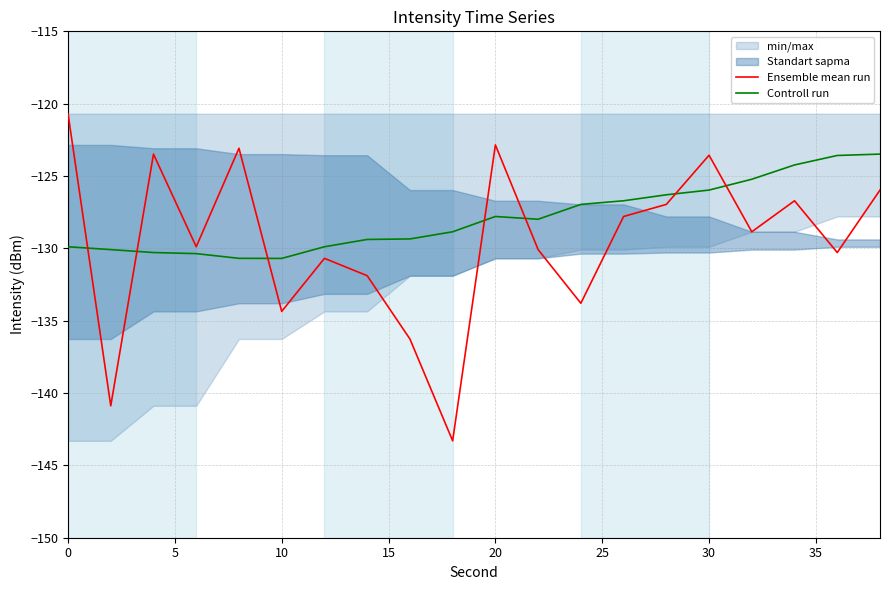

True or false: Ensemble mean run and Controll run intersect in this chart.

True